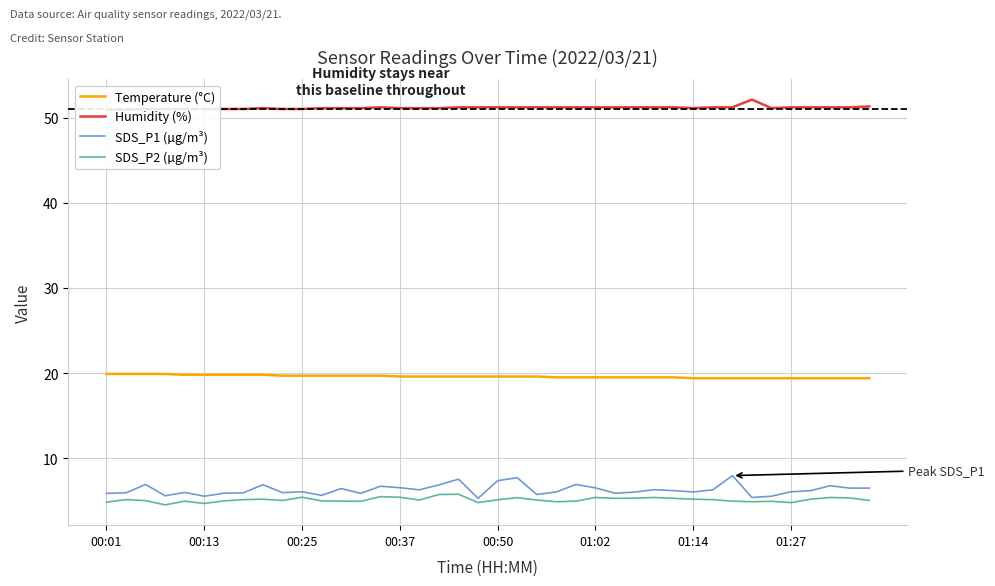

Is it true that SDS_P1 (µg/m³) equals 1.7 at 01:02?

False